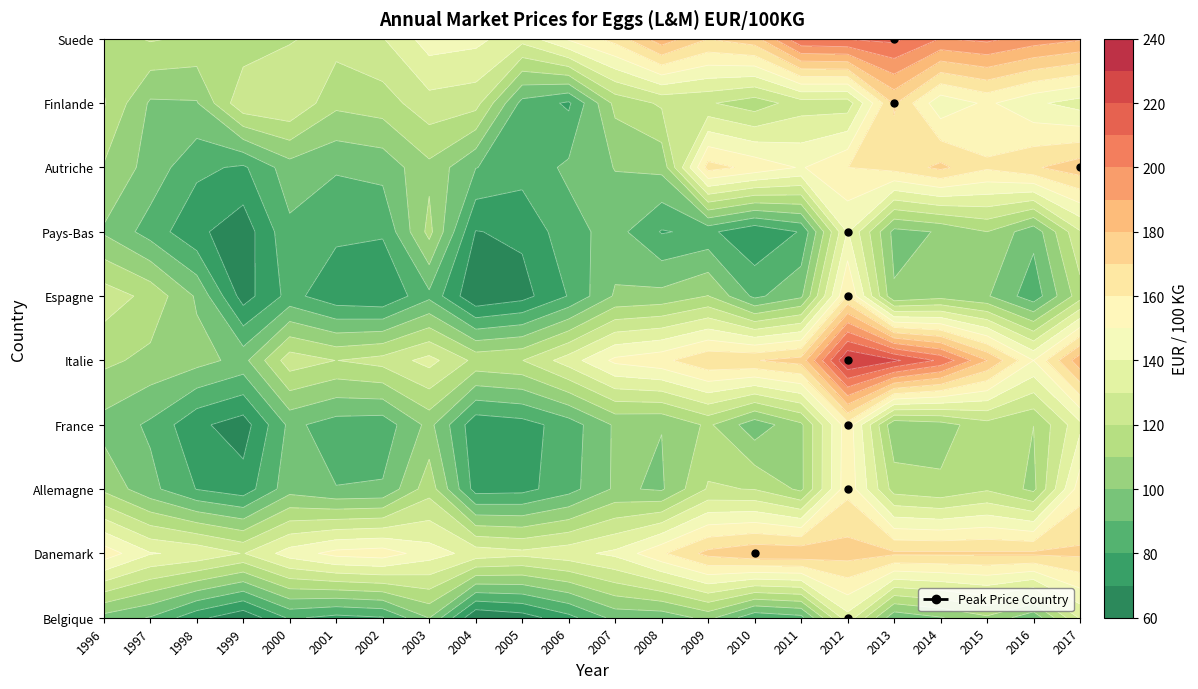

At which category is the sum across all series the highest?

2012